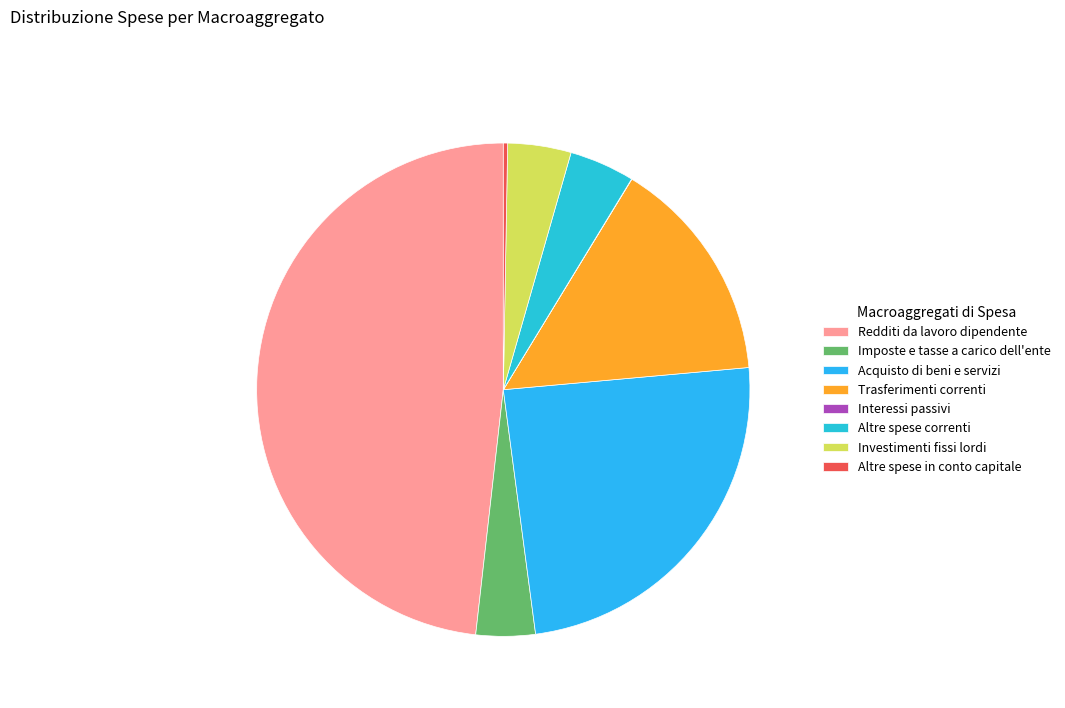

To the nearest percent, what is the average slice percentage?

12%